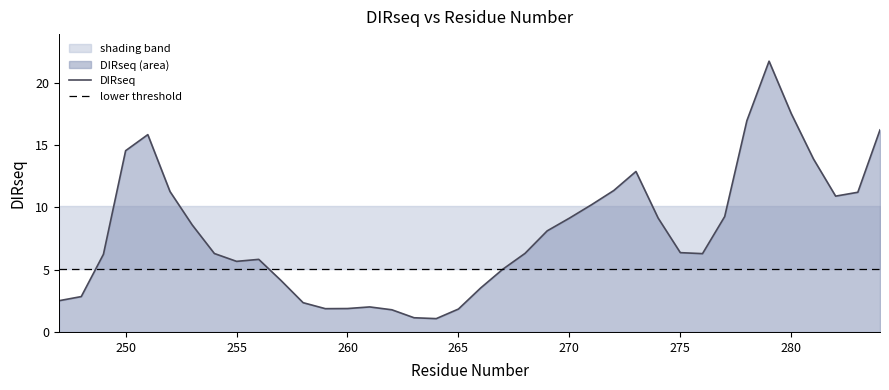

What is the maximum value shown in the chart?

21.8